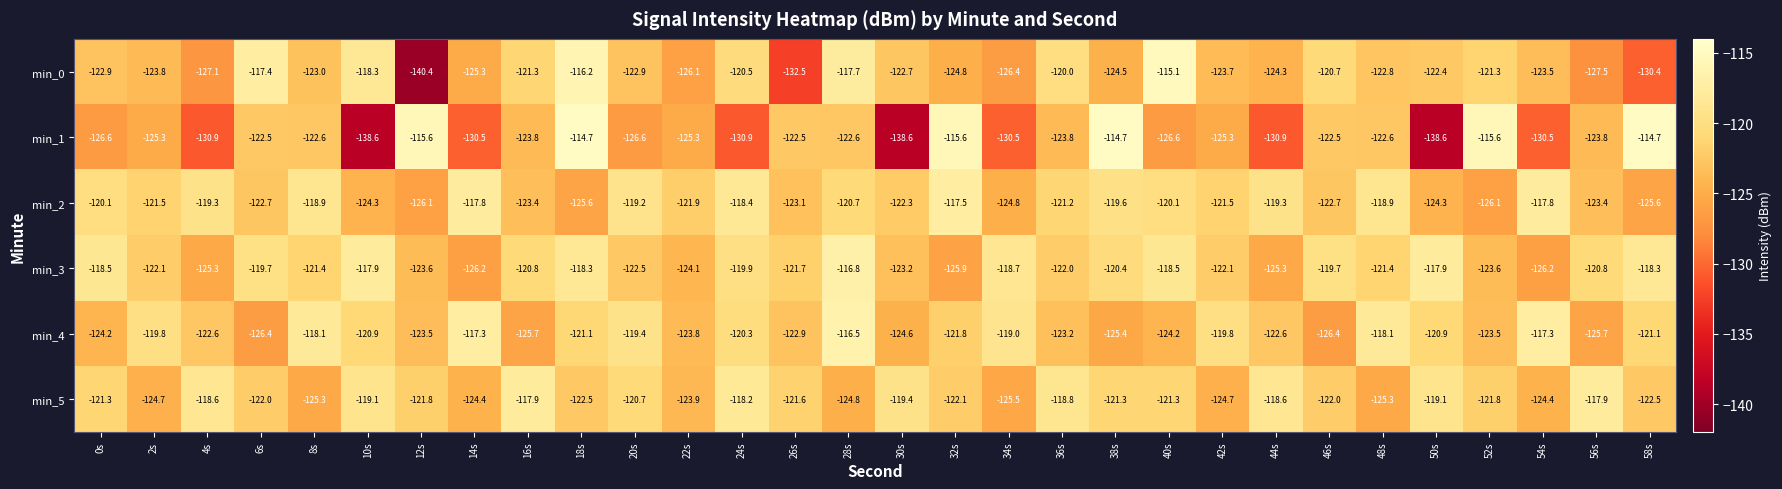

Where does the min_3 series first go above -121?

0s